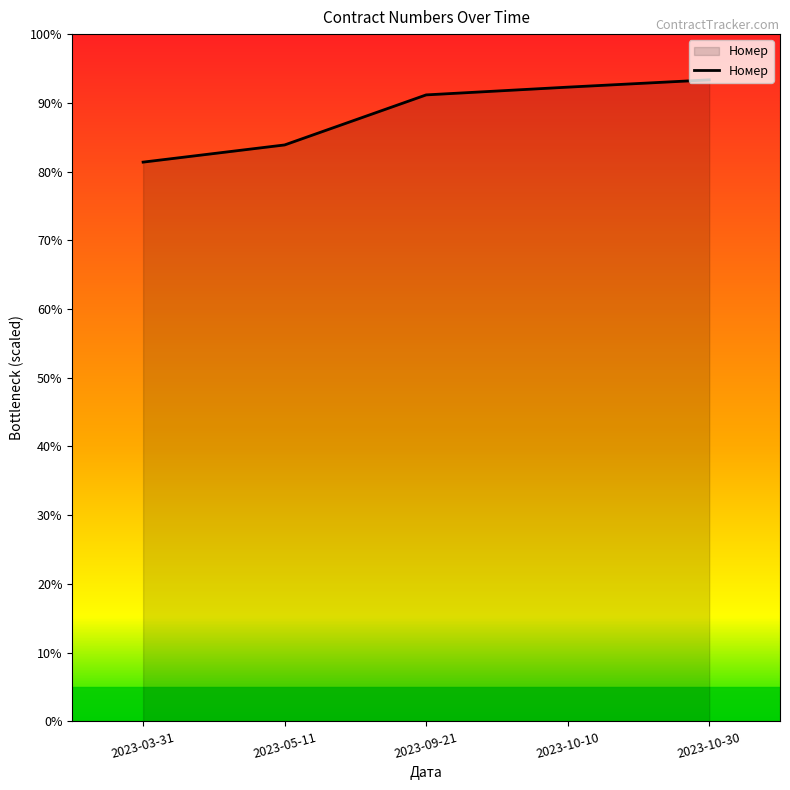

What is the sum of the values at 2023-10-30 and 2023-09-21?

184.5